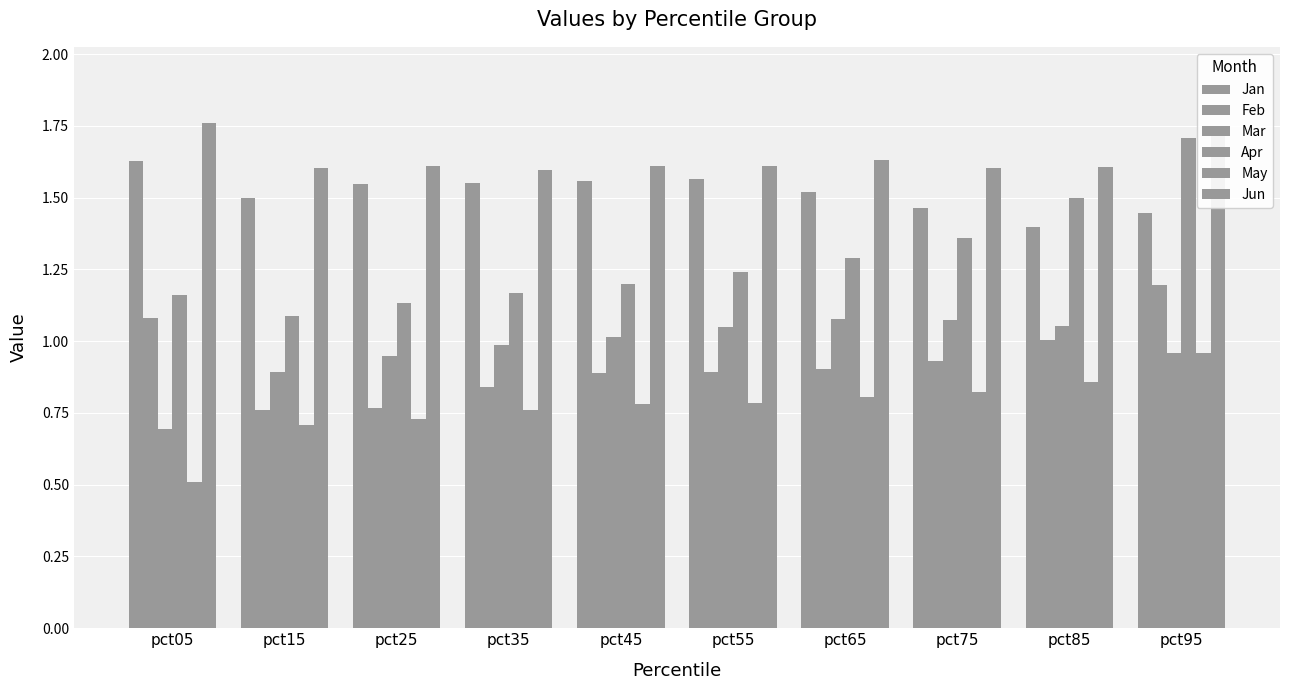

What is the highest value of the Jan series?

1.6